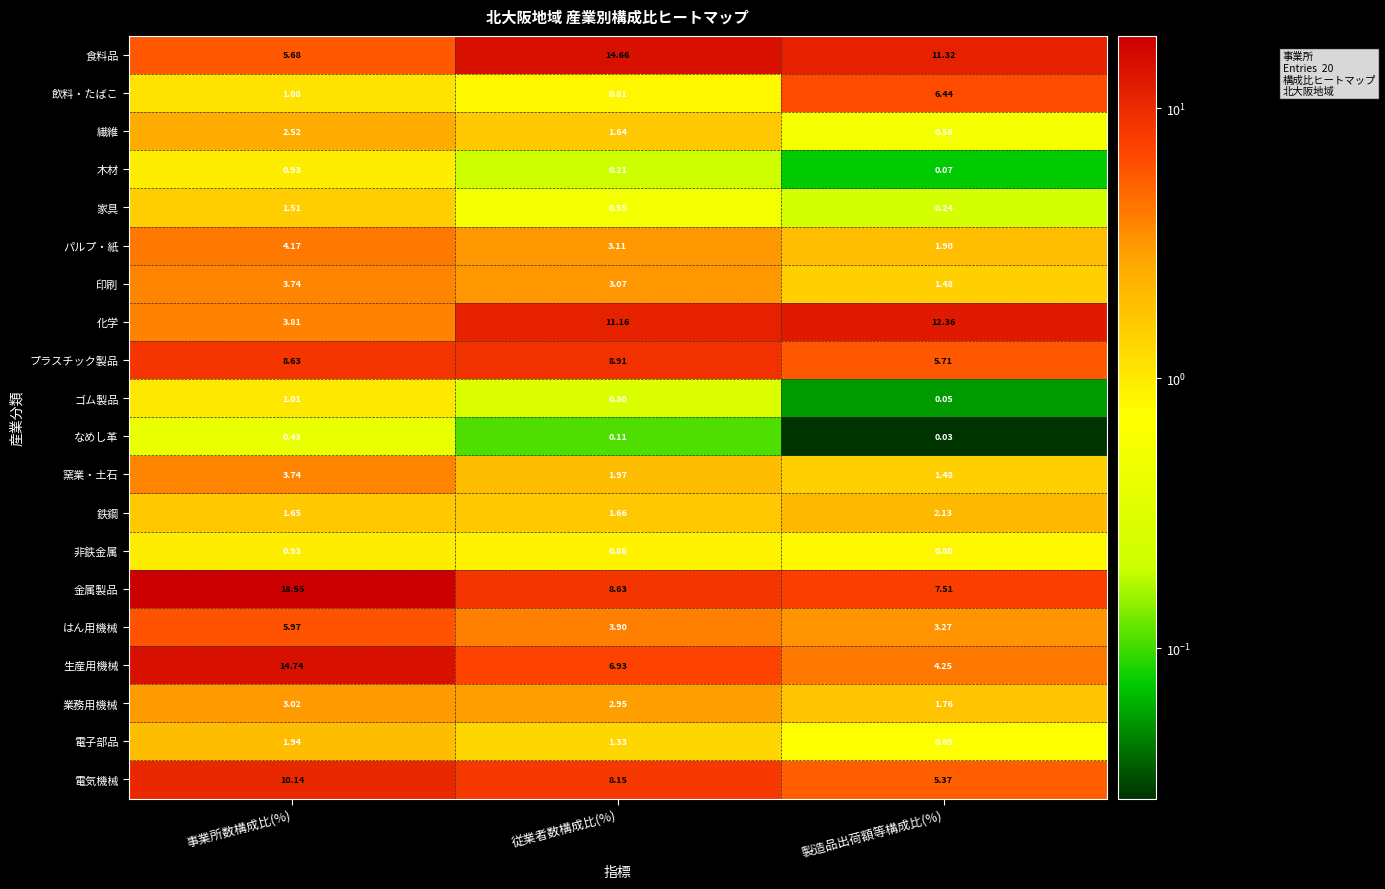

How many data points does each series have?

3